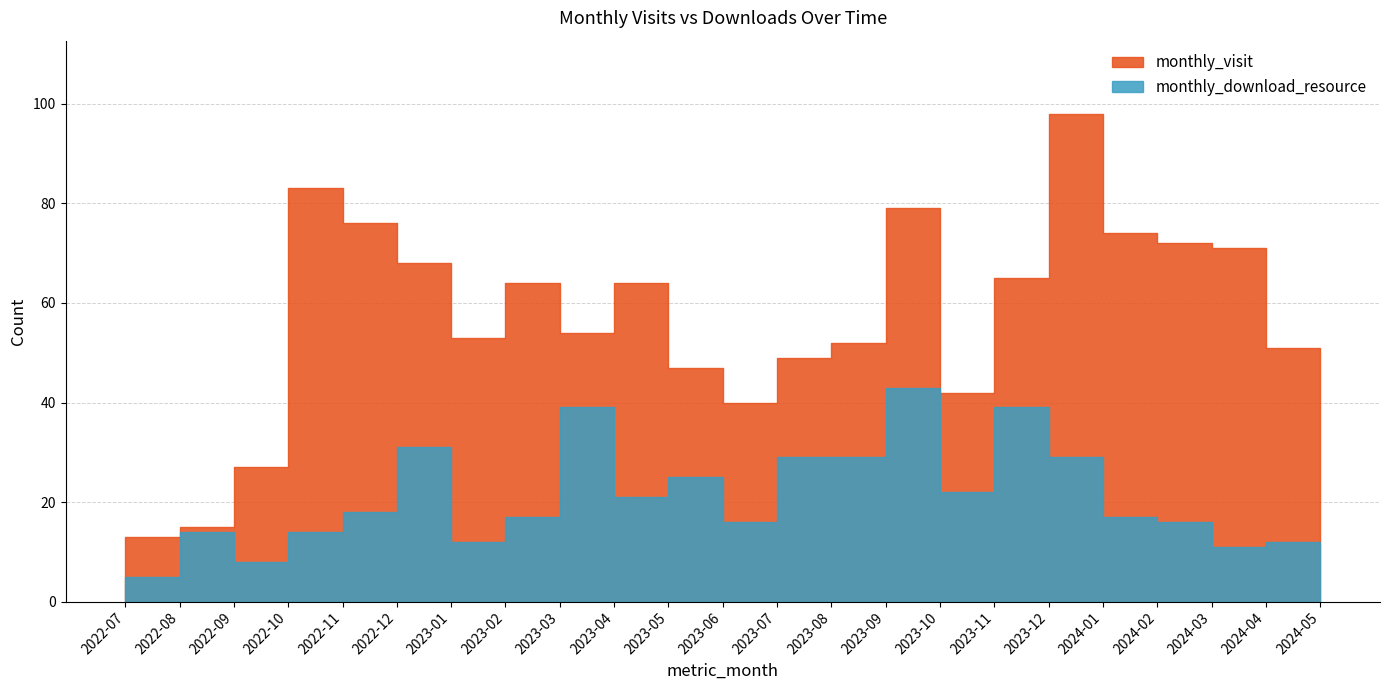

At which label does monthly_visit reach its peak?

2023-12